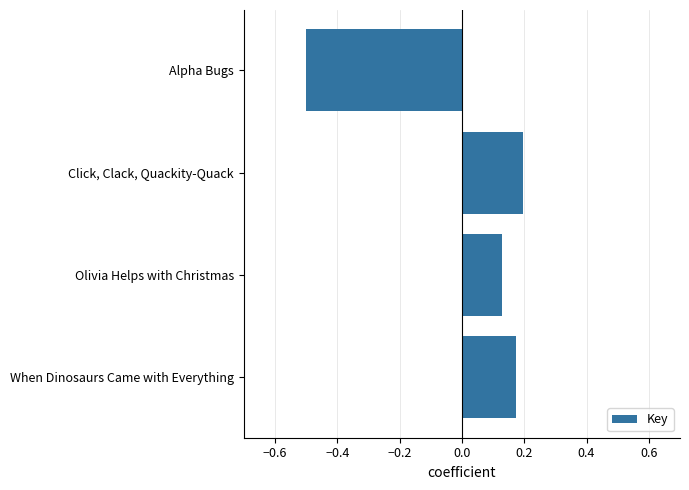

Is it true that the value at Olivia Helps with Christmas is 0.2?

False